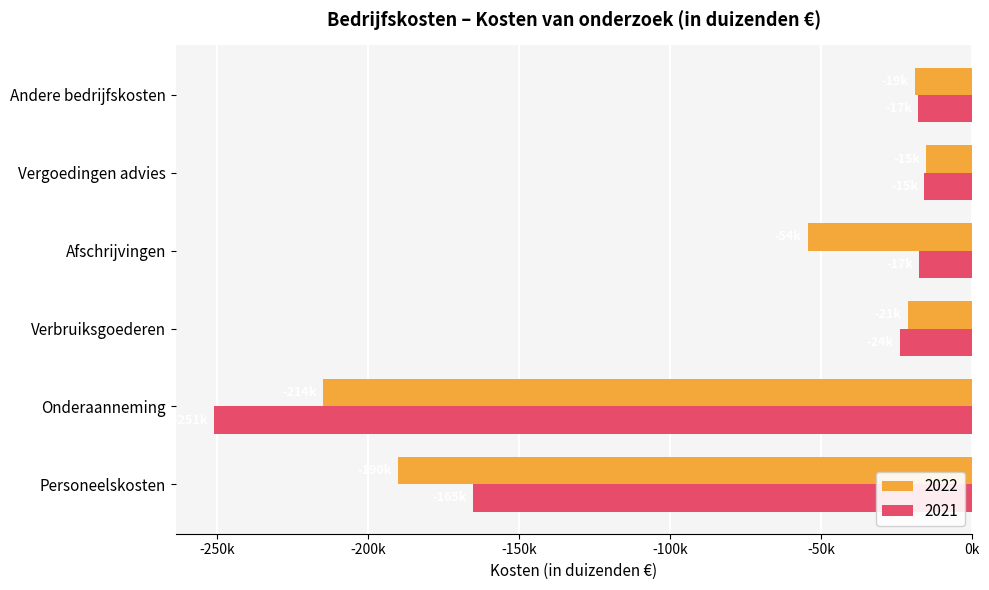

What is the spread (max minus min) of values at Andere bedrijfskosten?

1129